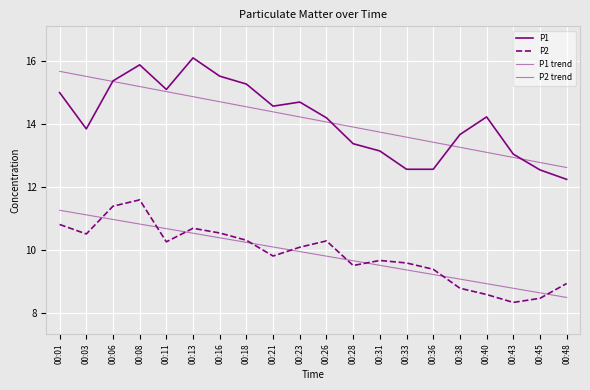

What is the difference between the maximum and minimum values in the P2 trend series?

2.8